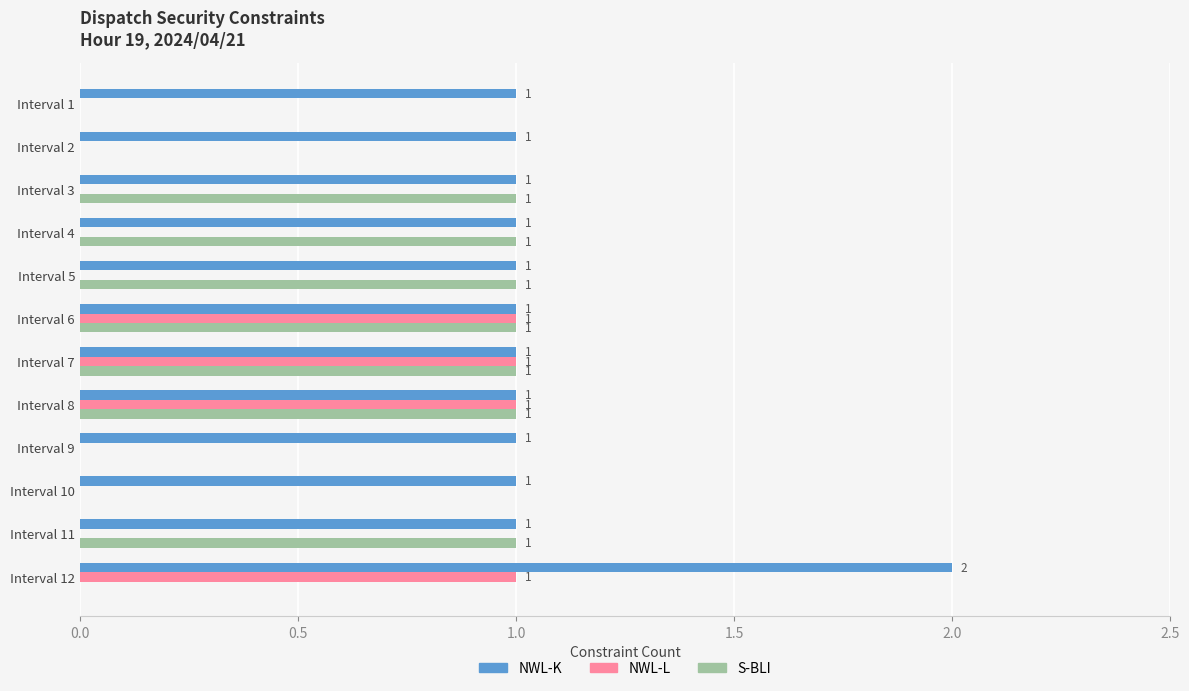

What are all the series names shown in the legend?

NWL-K, NWL-L, S-BLI